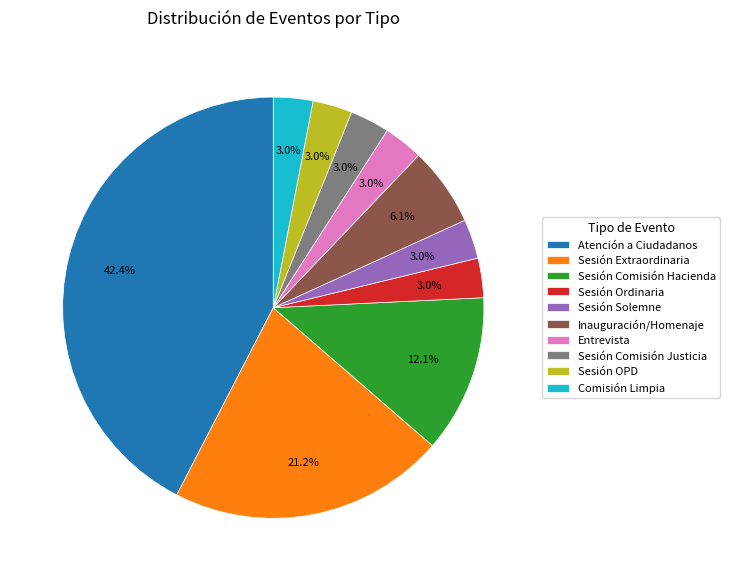

Which has a higher value, Inauguración/Homenaje or Sesión Ordinaria?

Inauguración/Homenaje